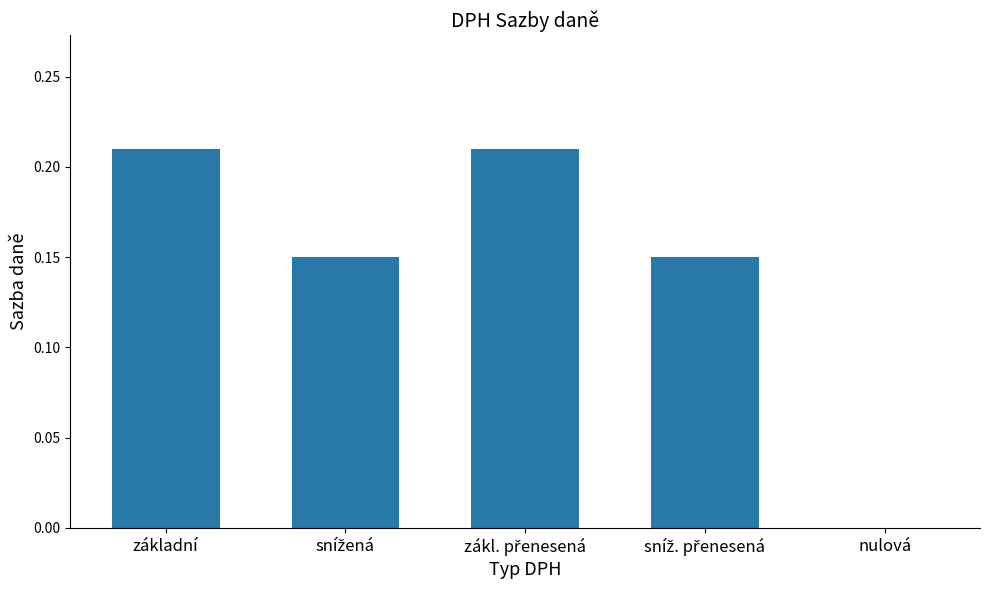

The value at nulová is 0.0. True or false?

True